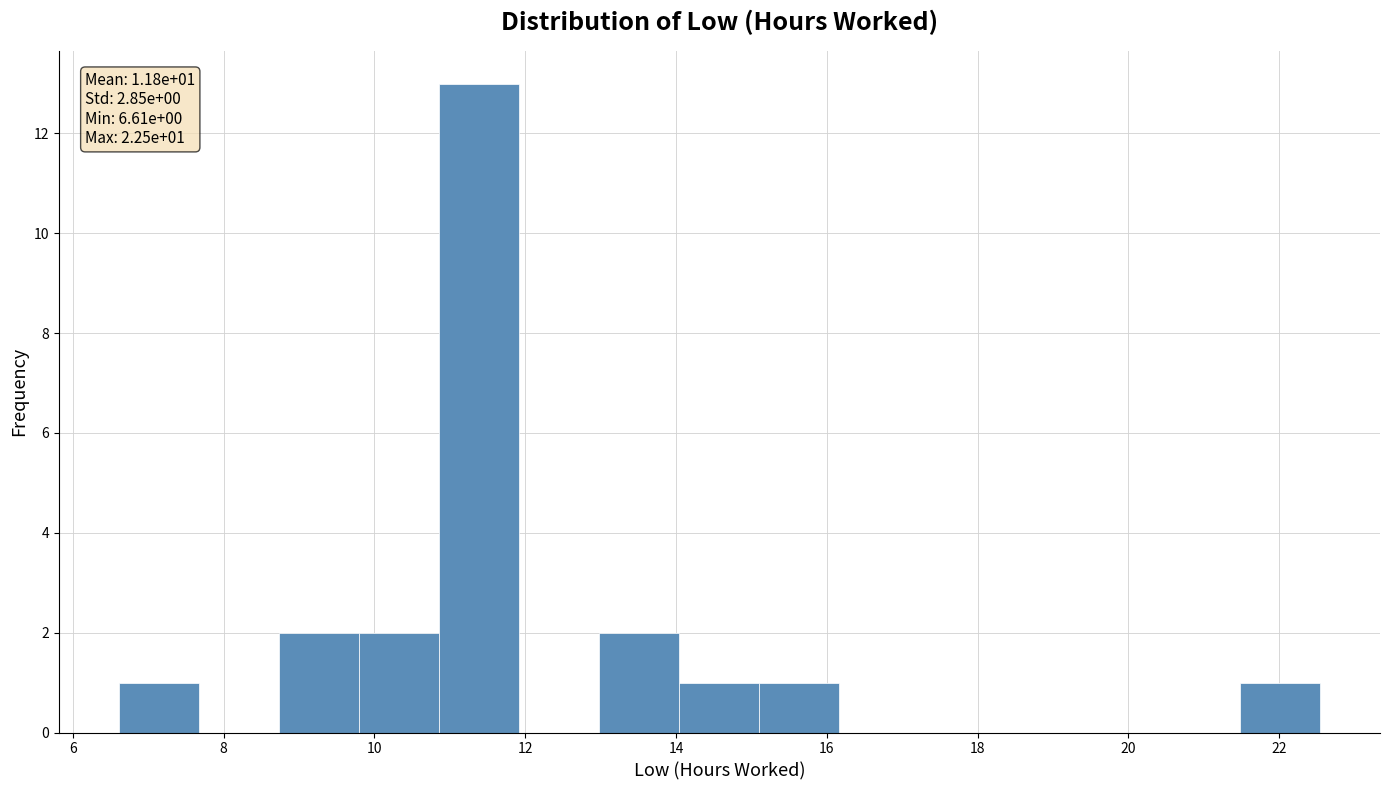

Over which range of the x-axis is the bar tallest?

10.8 to 12.0